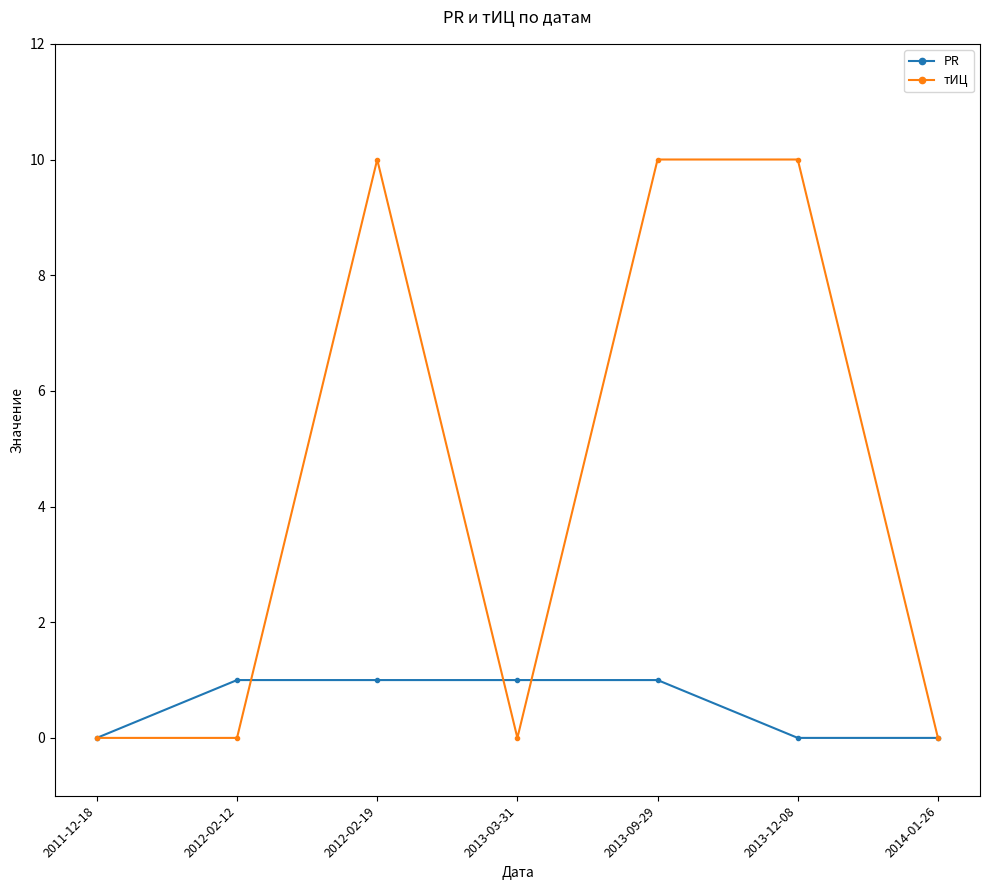

Which series has the largest range (max minus min)?

тИЦ